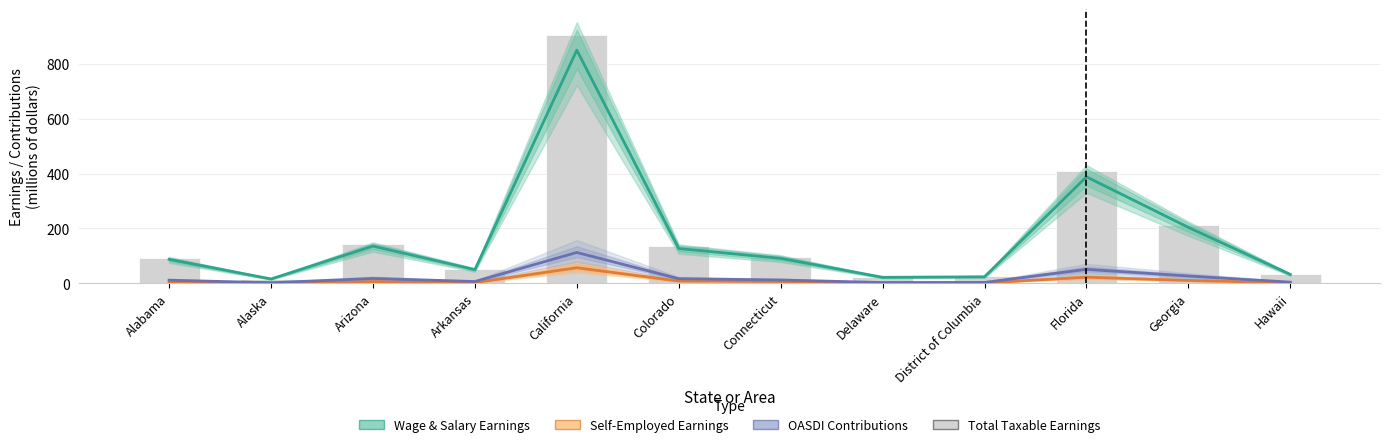

At how many categories does at least one series exceed 806?

1